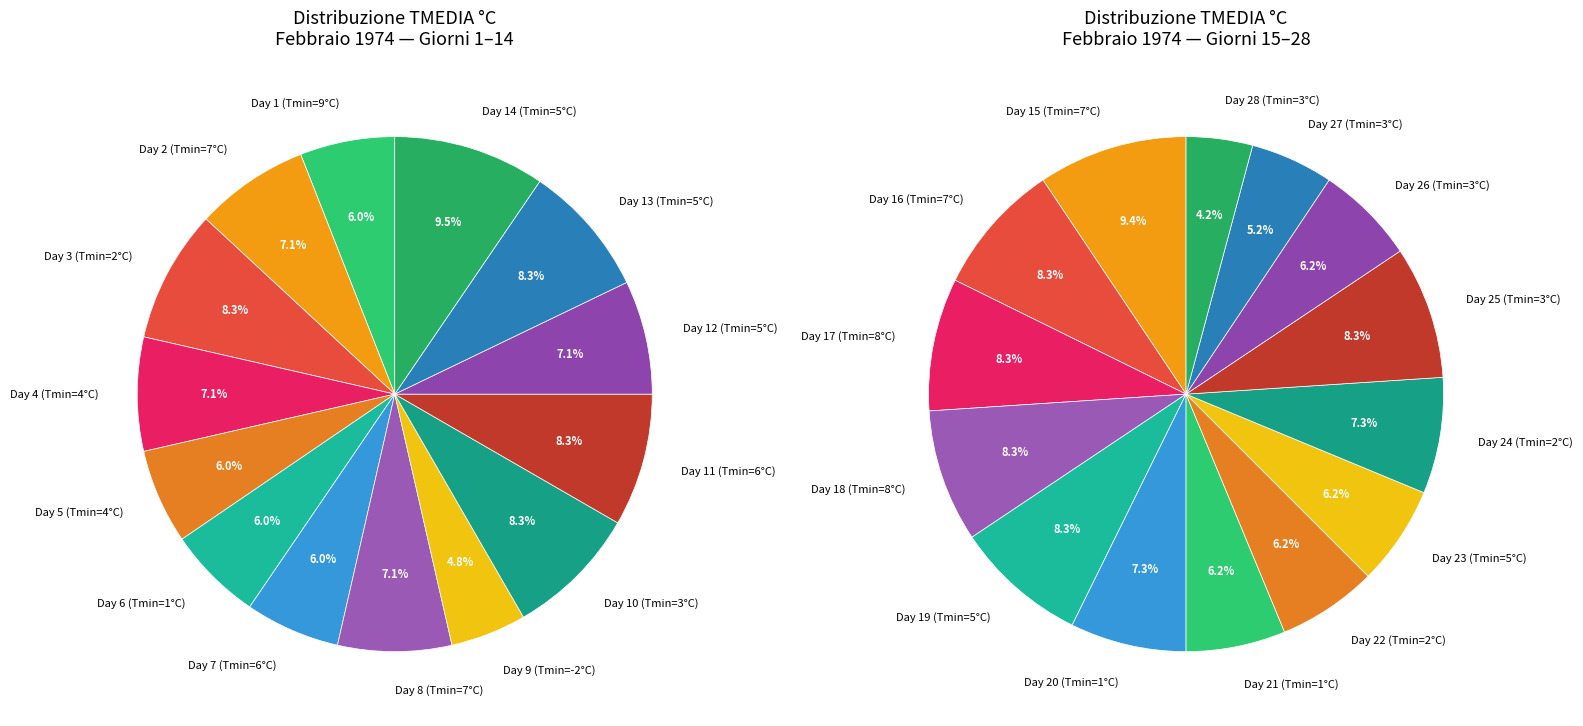

Between 28 and 17, which is larger?

17